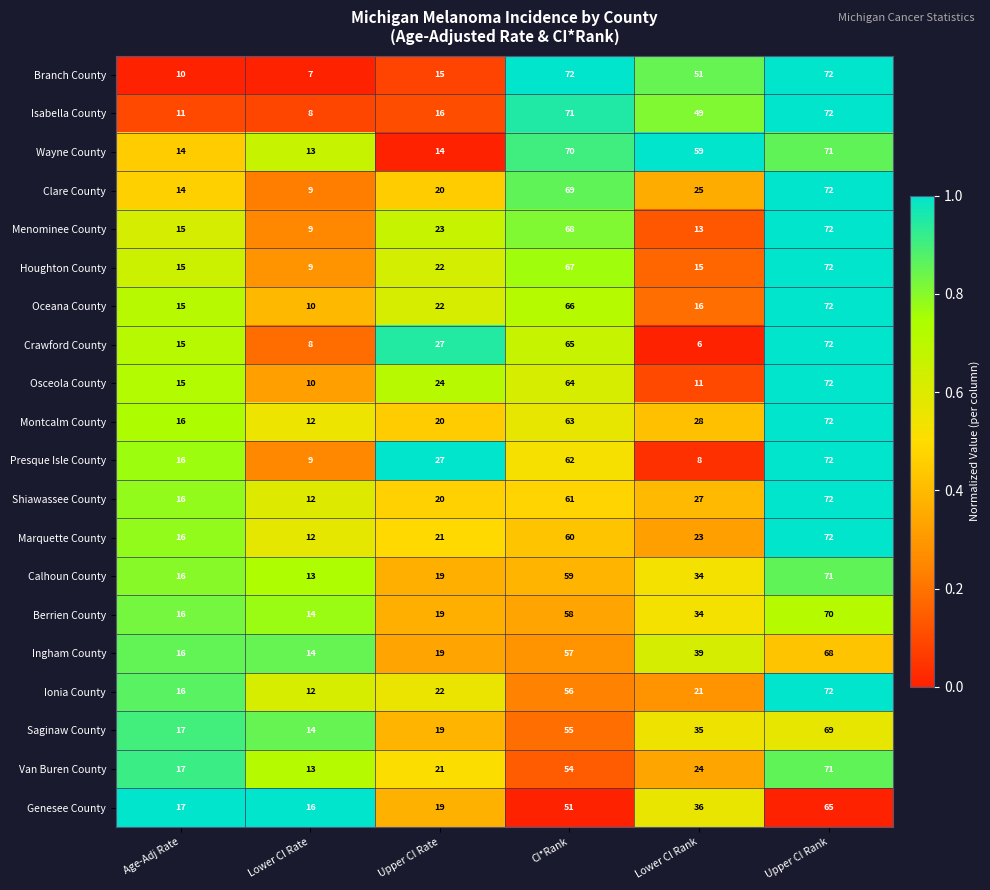

Which series has the largest total across all categories?

Wayne County